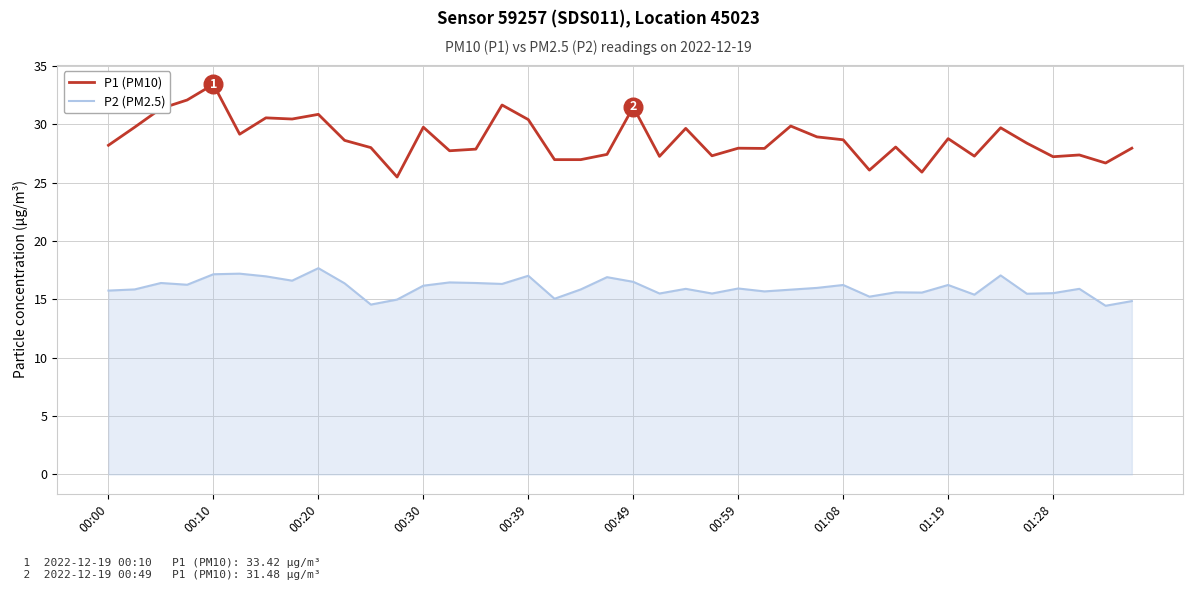

What are all the series names shown in the legend?

P1 (PM10), P2 (PM2.5)